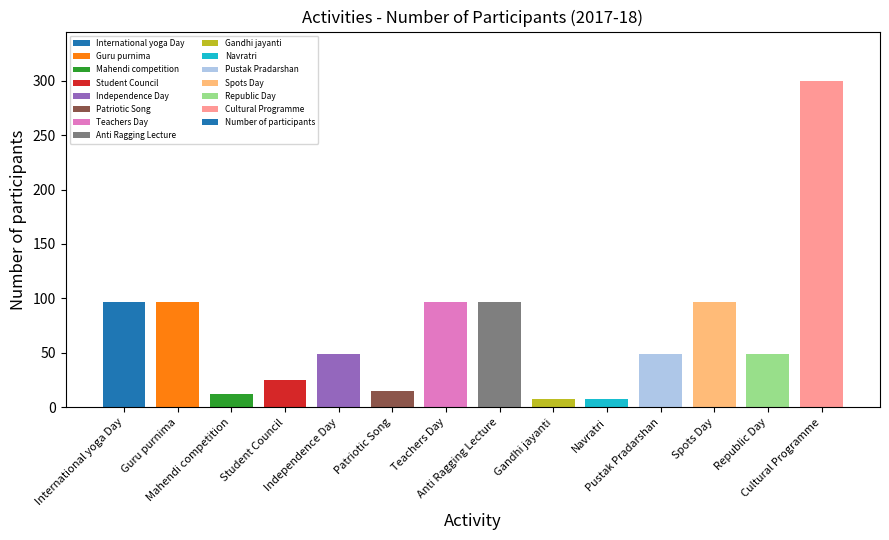

True or false: the data shows 49 at Republic Day.

True